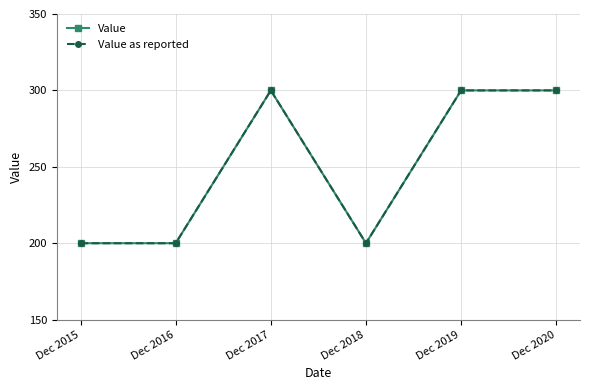

Reading left to right, transcribe all the data shown in this chart.

Value: 200	200	300	200	300	300
Value as reported: 200	200	300	200	300	300